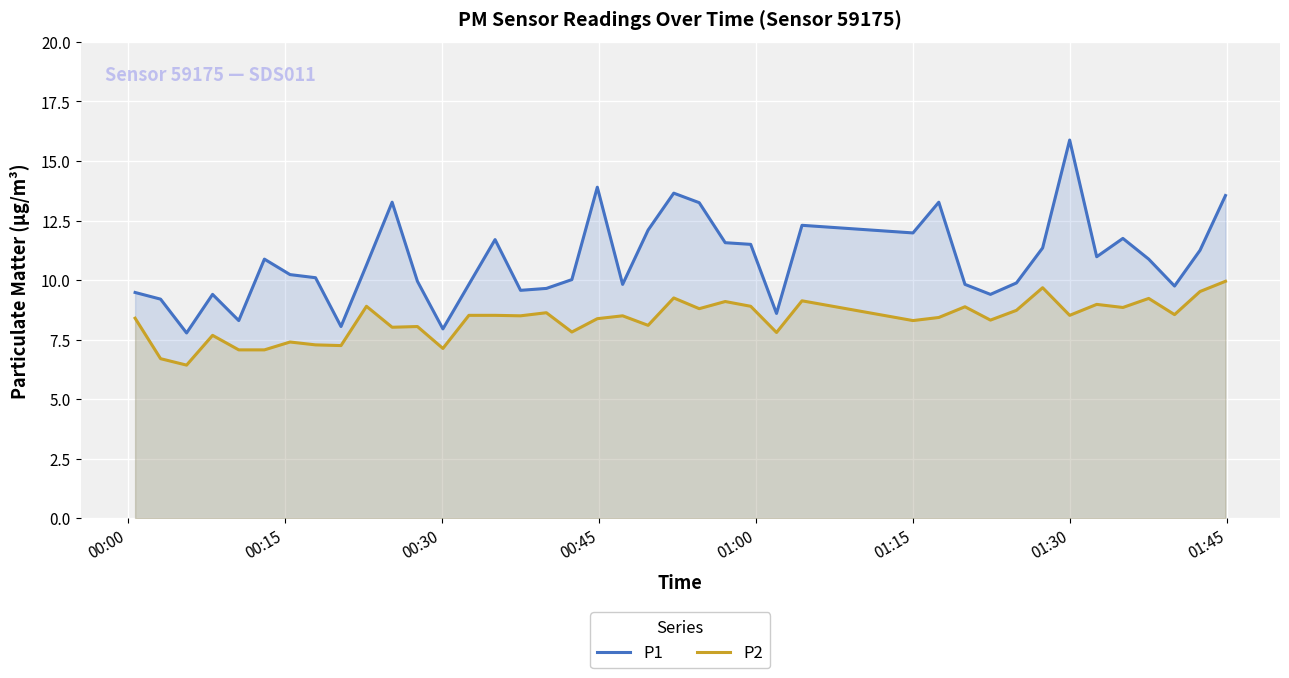

In P1, how many points are higher than both neighbors (excluding endpoints)?

10